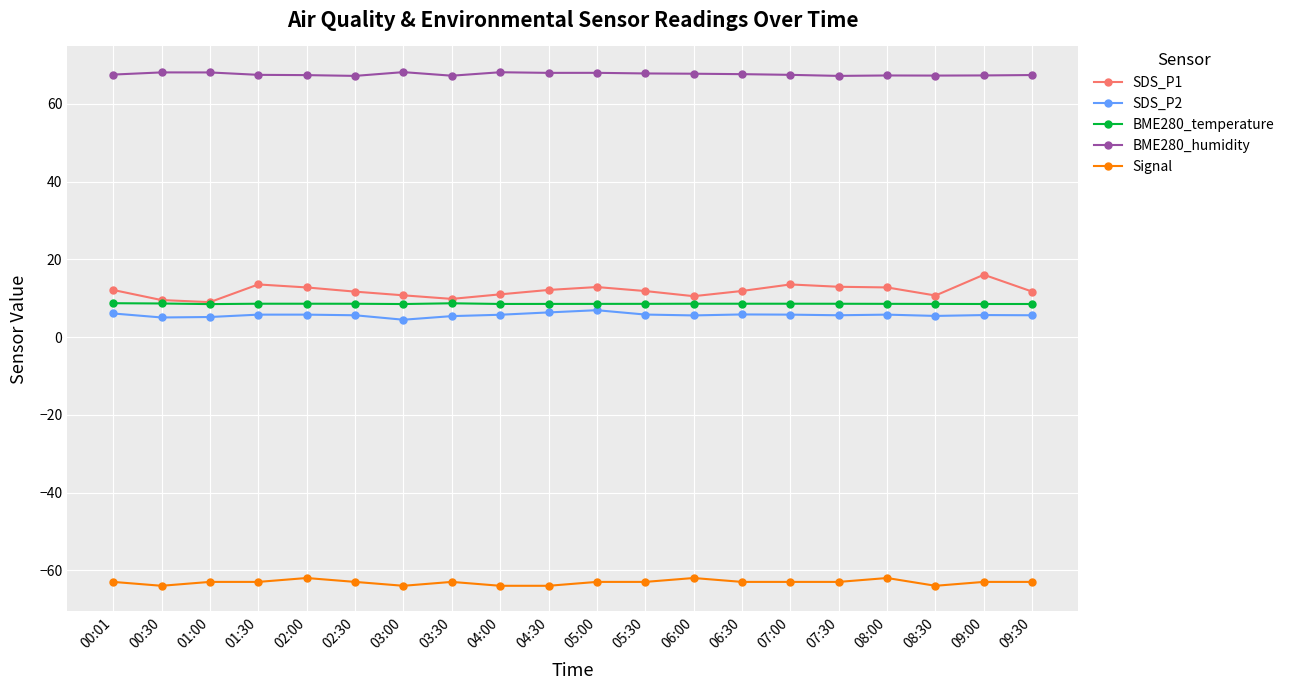

What is the label of the 19th point from the left?

09:00